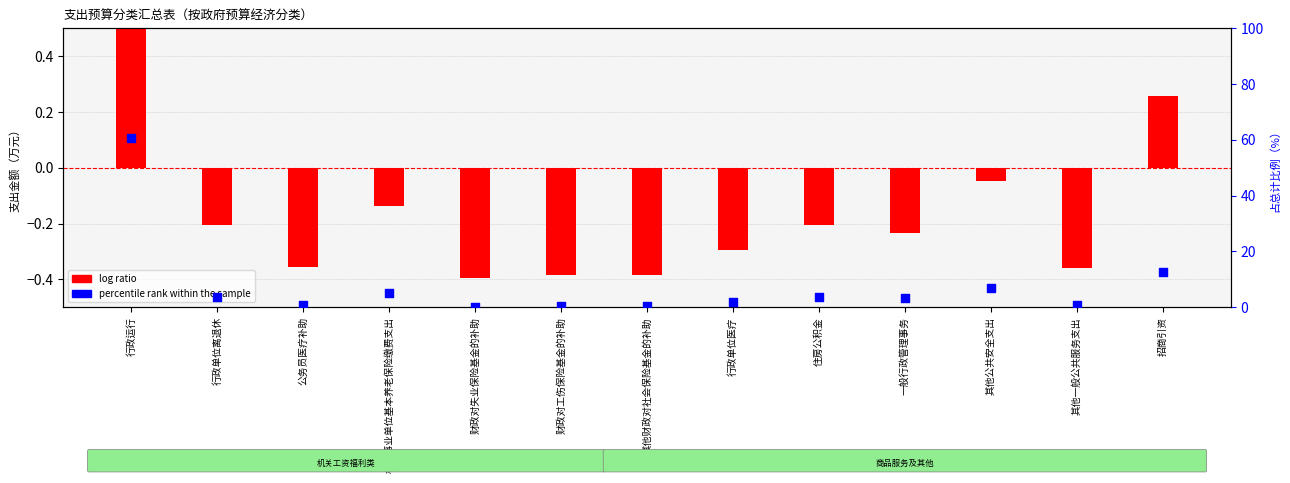

At which category is the sum across all series the highest?

行政运行